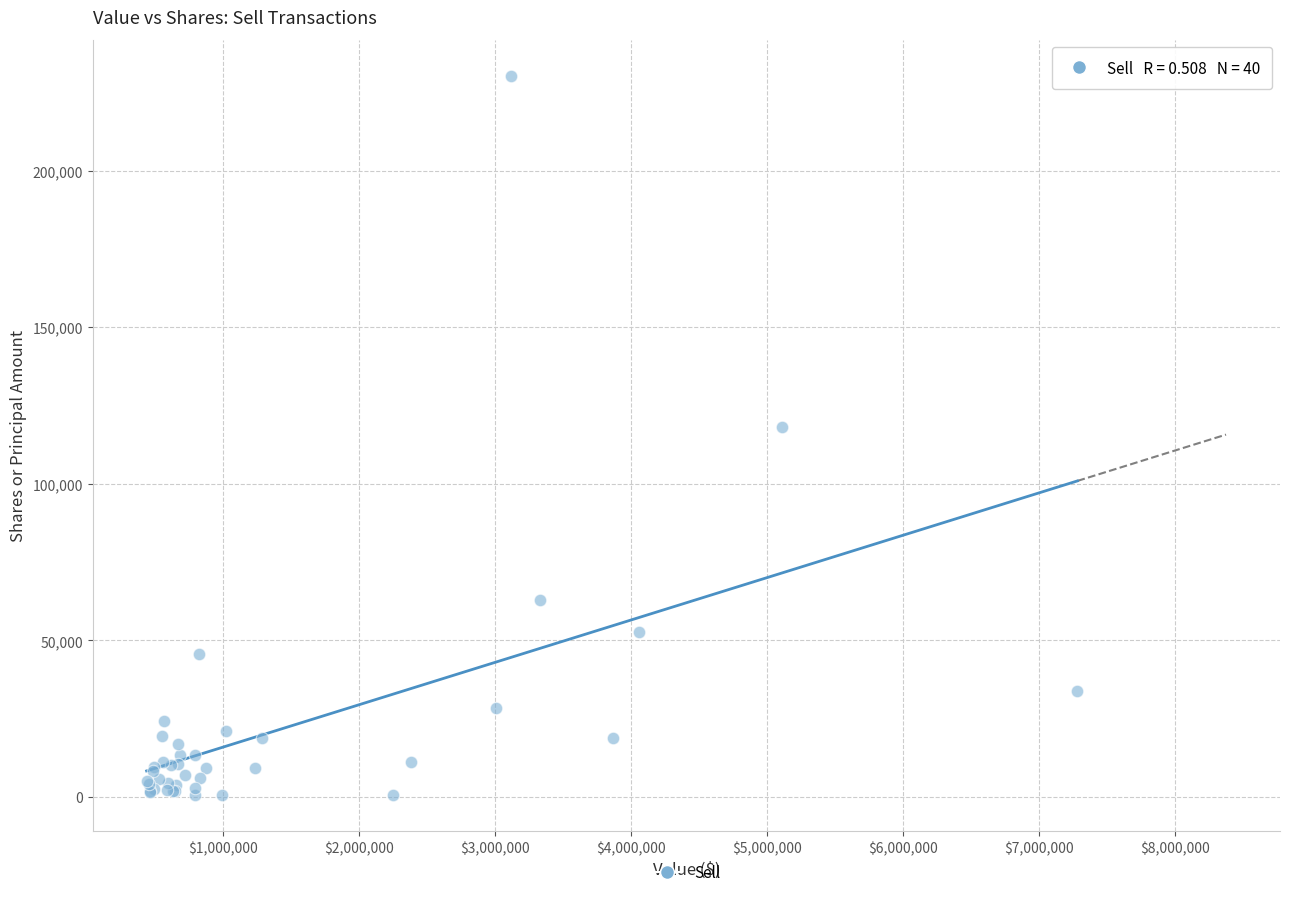

What Y value in the scatter plot is closest to 115428?

118242